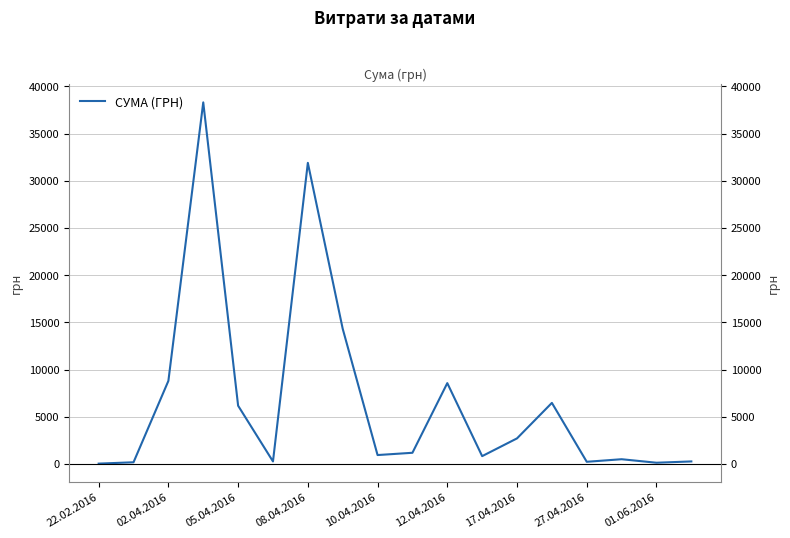

What is the ratio of the value at 08.04.2016 to the value at 16?

290.2